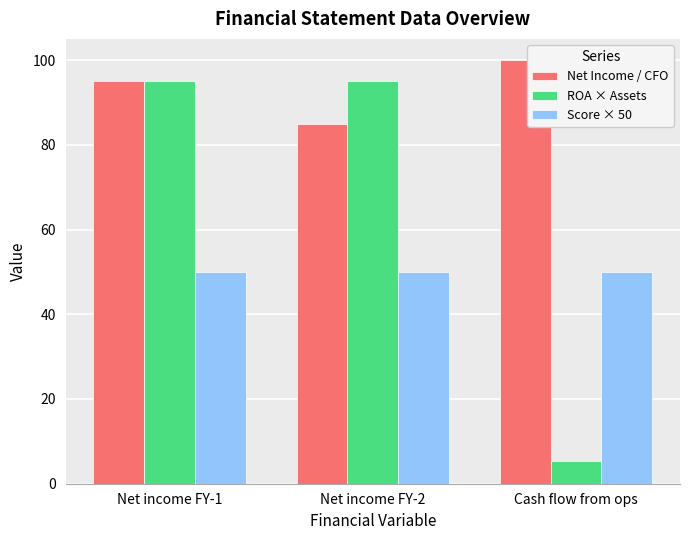

What is the value of the ROA × Assets bar at the 1st from the left?

95.0